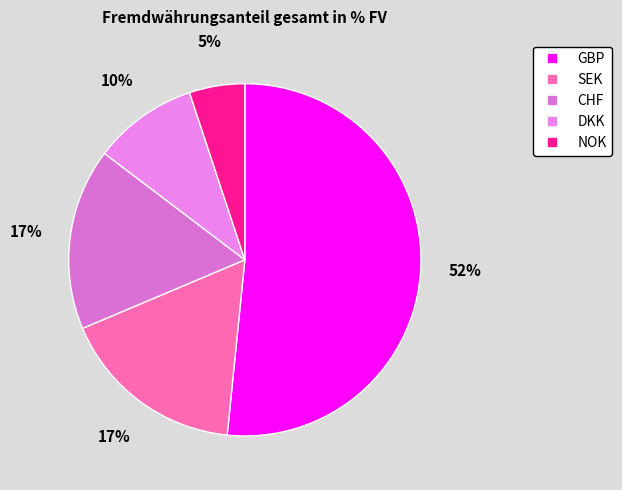

True or false: SEK accounts for 17% of the total.

True